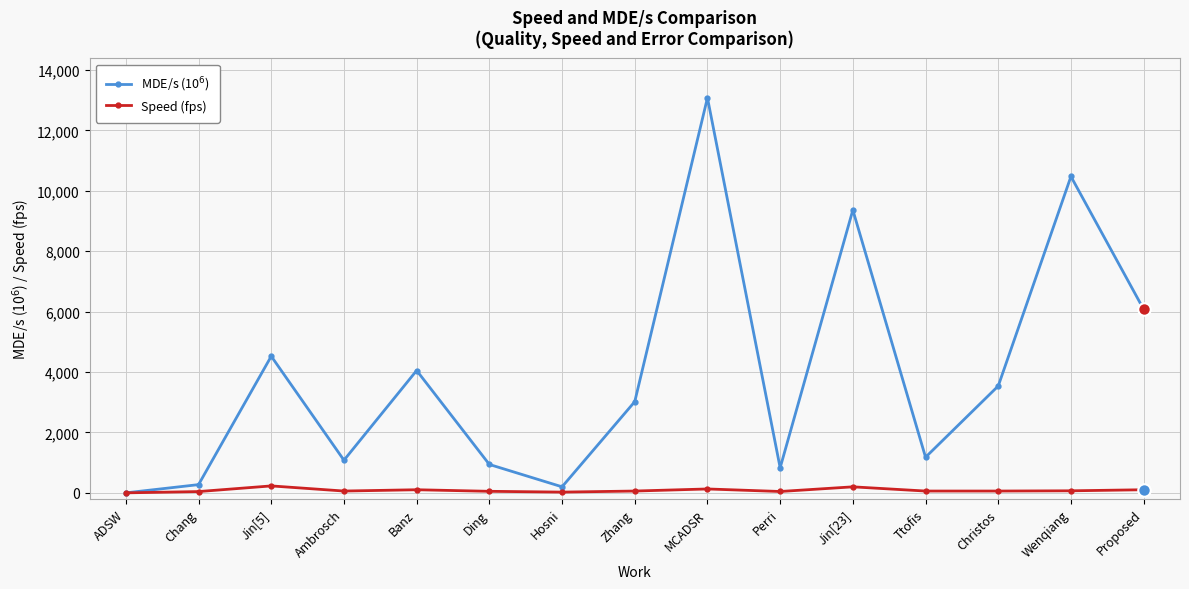

At which category is the sum across all series the highest?

MCADSR